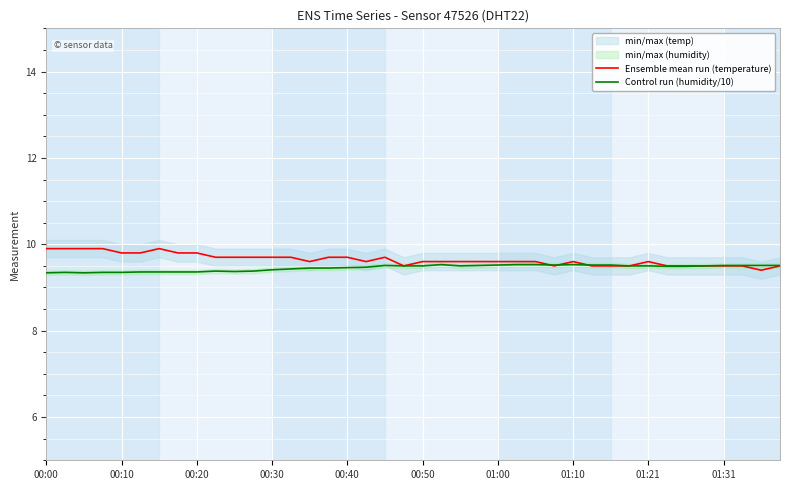

Does the chart display data point markers on the line(s)?

No